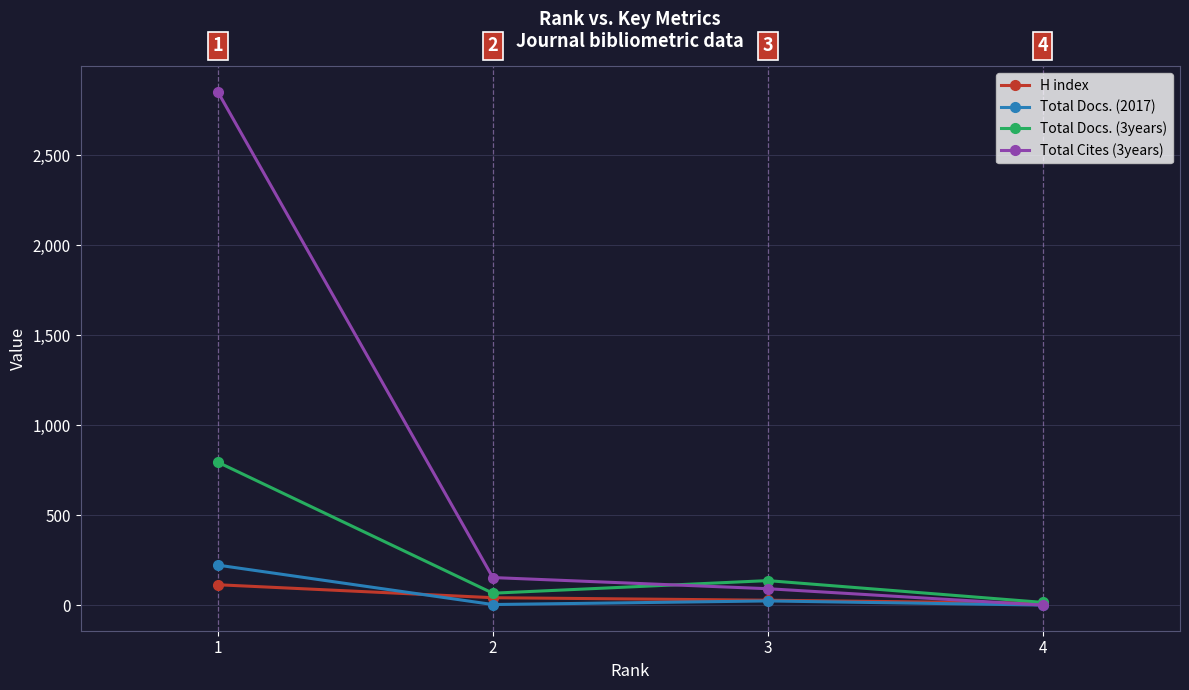

Is the value of Total Docs. (3years) at 2 greater than the value of Total Docs. (2017) at 1?

No